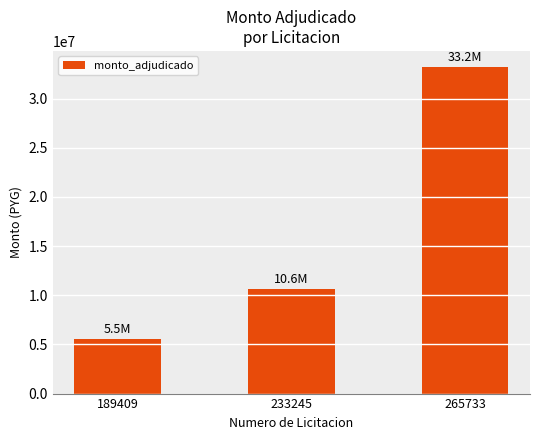

Reading left to right, list all the values displayed in this chart.

5544000	10610000	33190000